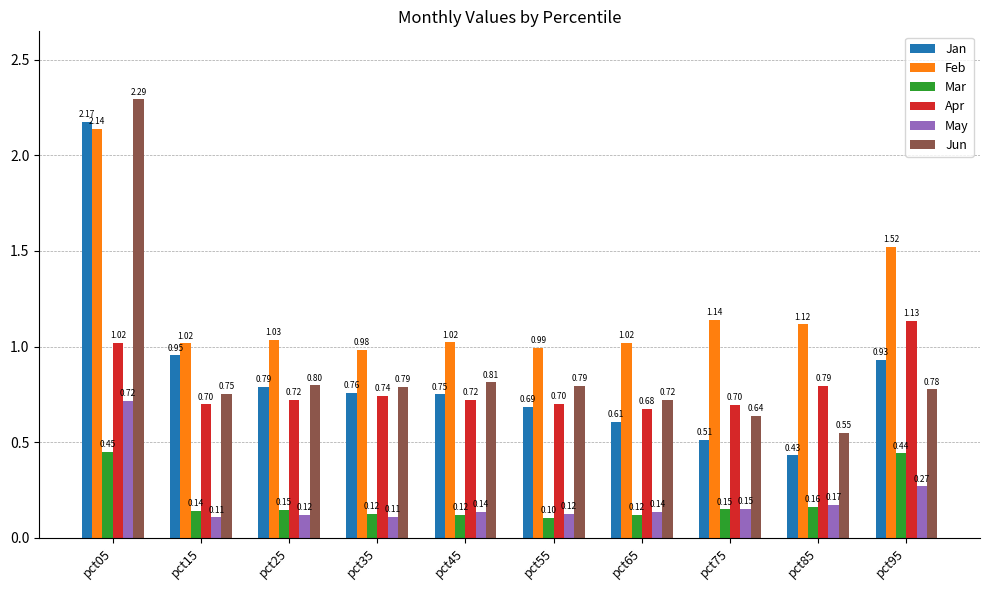

Which series changed the most between pct25 and pct95?

Feb